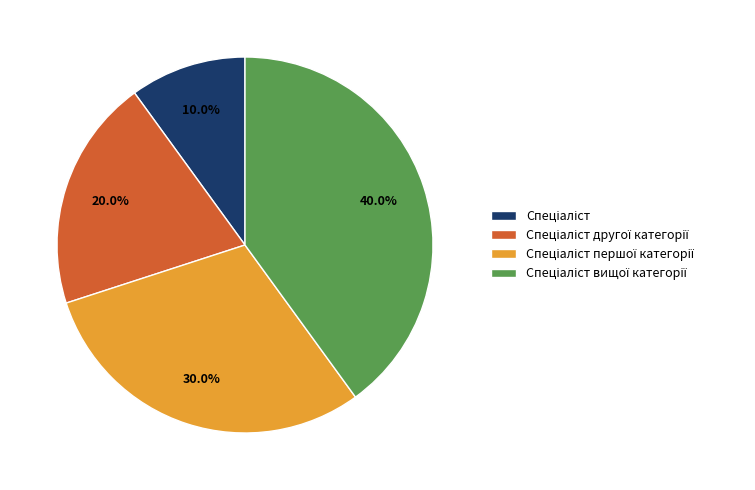

To the nearest percent, what is the average slice percentage?

25%